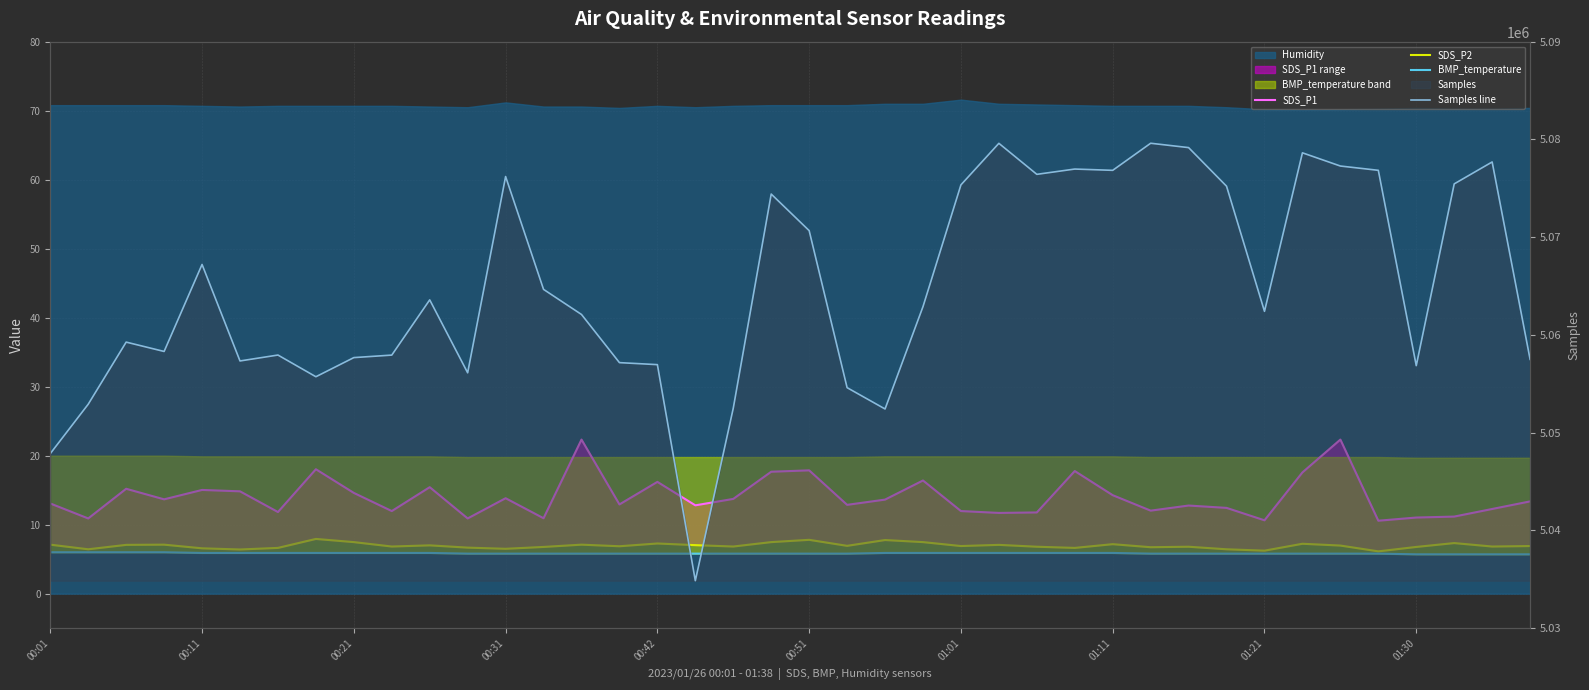

Read the SDS_P1 value at 15.

12.9